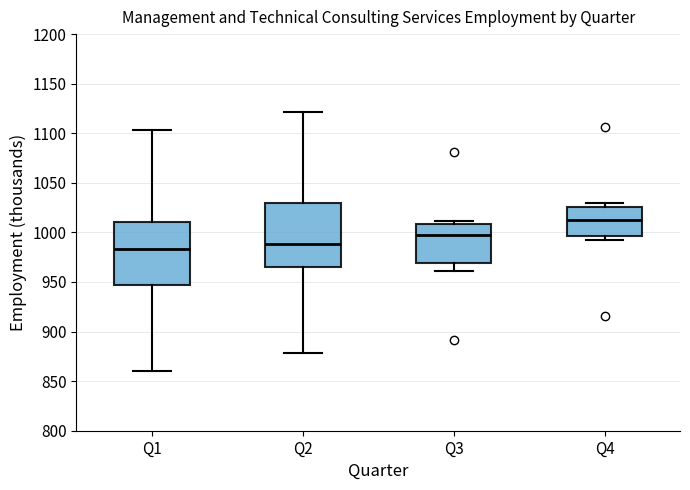

Reading left to right, read every box against the y-axis: the position of its median line, the range the box covers, and the ends of its whiskers. The values are not printed on the chart, so give them approximately, as read against the axis.

Q1: median 985, box 945 to 1010, whiskers 860 to 1105
Q2: median 990, box 965 to 1030, whiskers 880 to 1120
Q3: median 995, box 970 to 1010, whiskers 960 to 1010 (just above the box's upper edge)
Q4: median 1010, box 995 to 1025, whiskers 990 to 1030